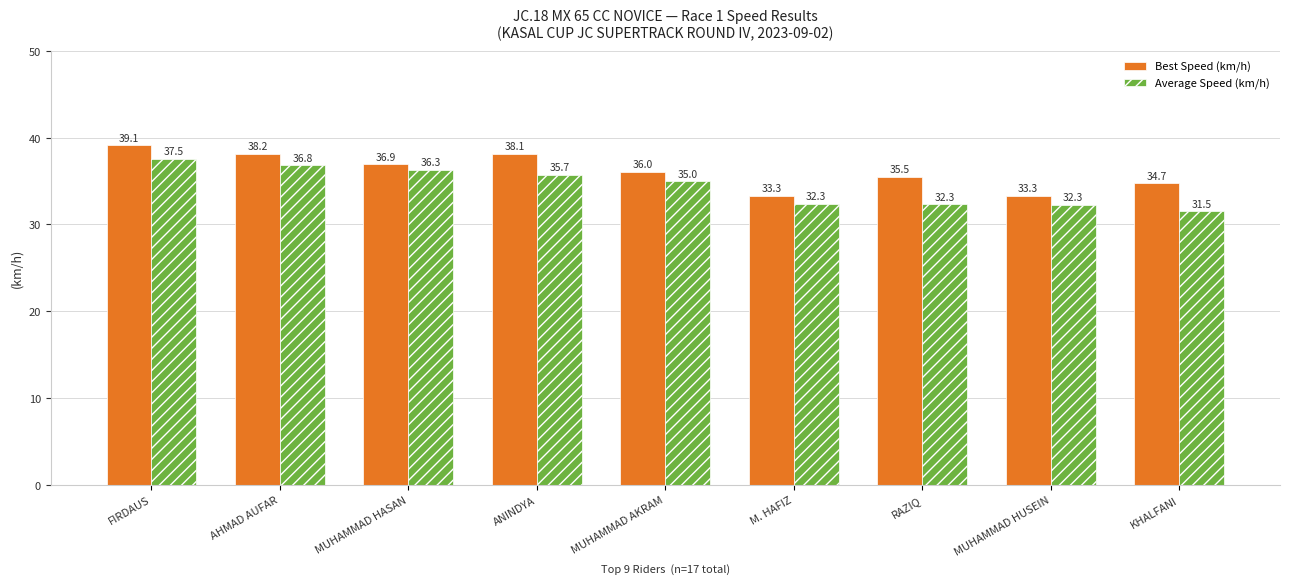

Reading left to right, list all the values displayed in this chart.

Best Speed (km/h): FIRDAUS=39.1	AHMAD AUFAR=38.2	MUHAMMAD HASAN=36.9	ANINDYA=38.1	MUHAMMAD AKRAM=36.0	M. HAFIZ=33.3	RAZIQ=35.5	MUHAMMAD HUSEIN=33.3	KHALFANI=34.7
Average Speed (km/h): FIRDAUS=37.5	AHMAD AUFAR=36.8	MUHAMMAD HASAN=36.3	ANINDYA=35.7	MUHAMMAD AKRAM=35.0	M. HAFIZ=32.3	RAZIQ=32.3	MUHAMMAD HUSEIN=32.3	KHALFANI=31.5